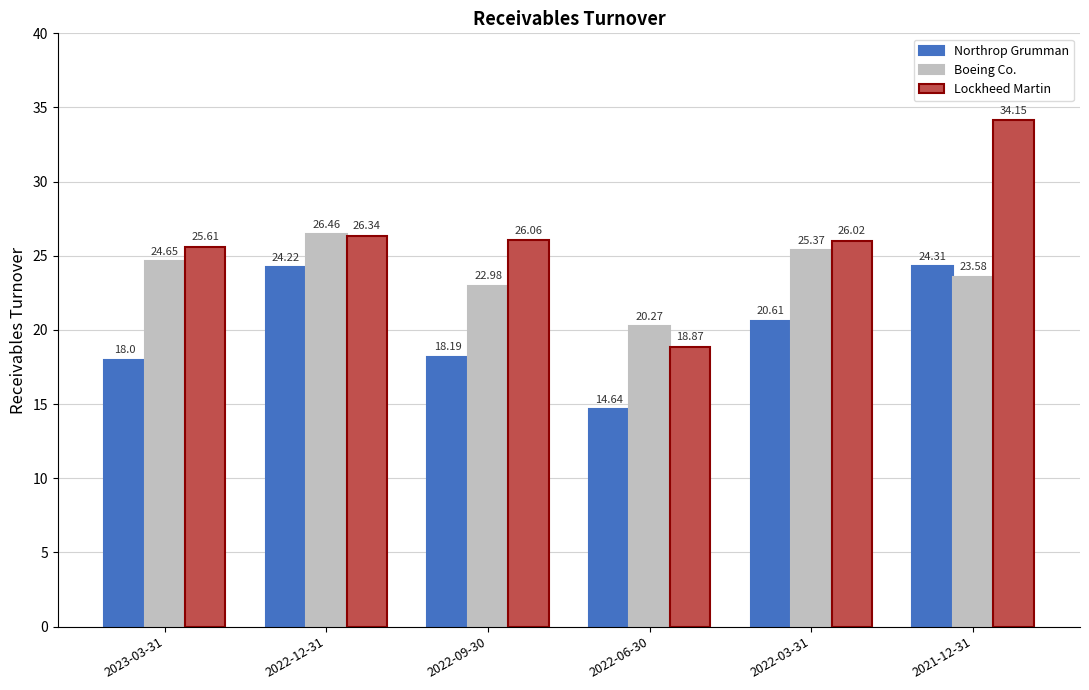

How many data points in Northrop Grumman are above 20?

3